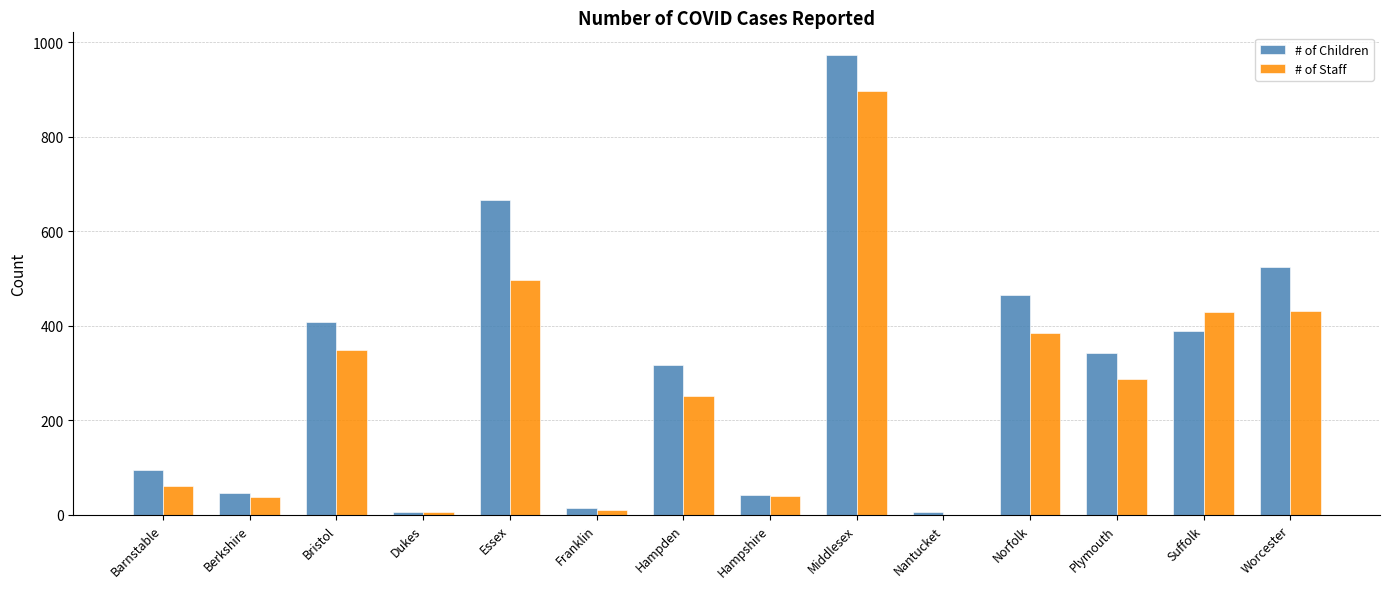

What is the greatest value displayed?

972